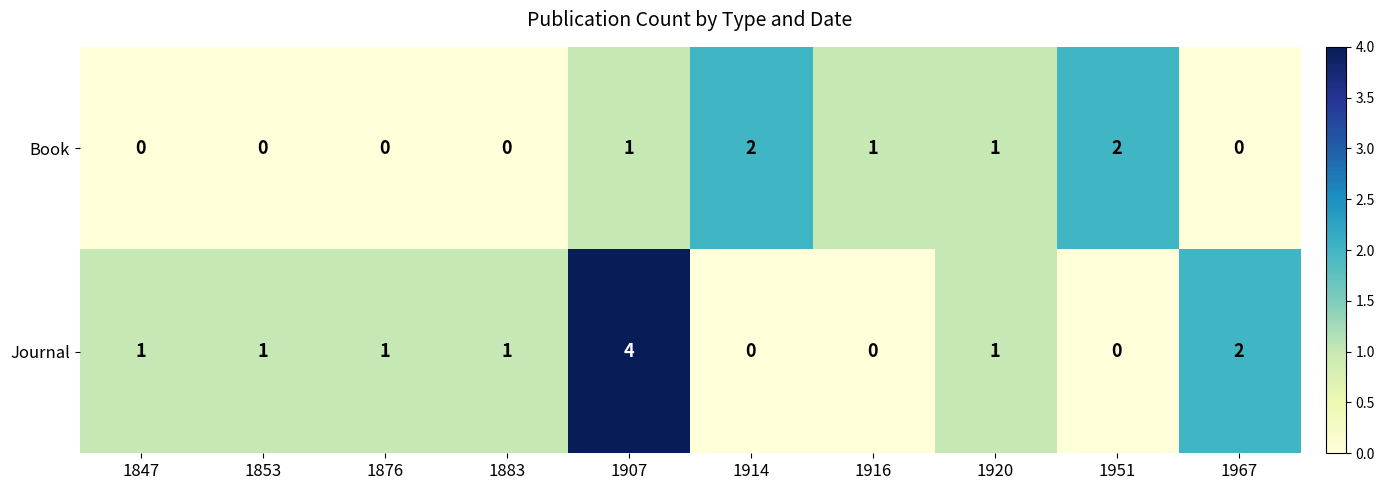

At 1853, list the series in order from smallest to largest.

Book, Journal